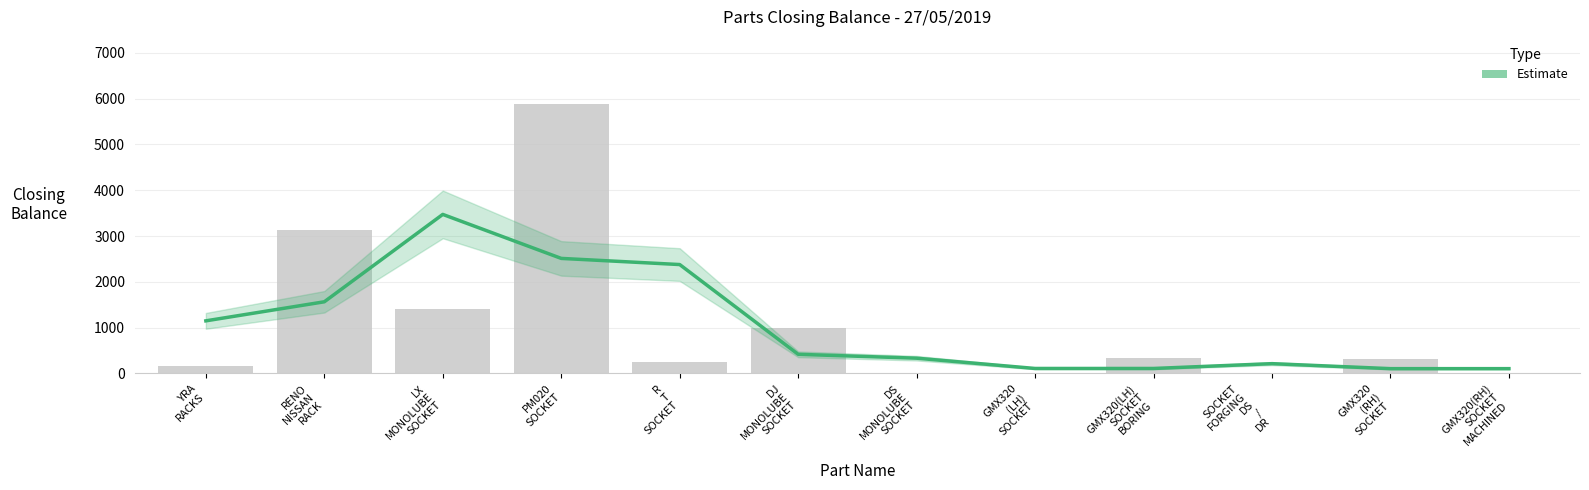

List the labels in order of value, smallest first.

GMX320
(RH)
SOCKET, GMX320(RH)
SOCKET
MACHINED, GMX320
(LH)
SOCKET, GMX320(LH)
SOCKET
BORING, SOCKET
FORGING
DS
/
DR, DS
MONOLUBE
SOCKET, DJ
MONOLUBE
SOCKET, YRA
RACKS, RENO
NISSAN
RACK, R
T
SOCKET, PM020
SOCKET, LX
MONOLUBE
SOCKET